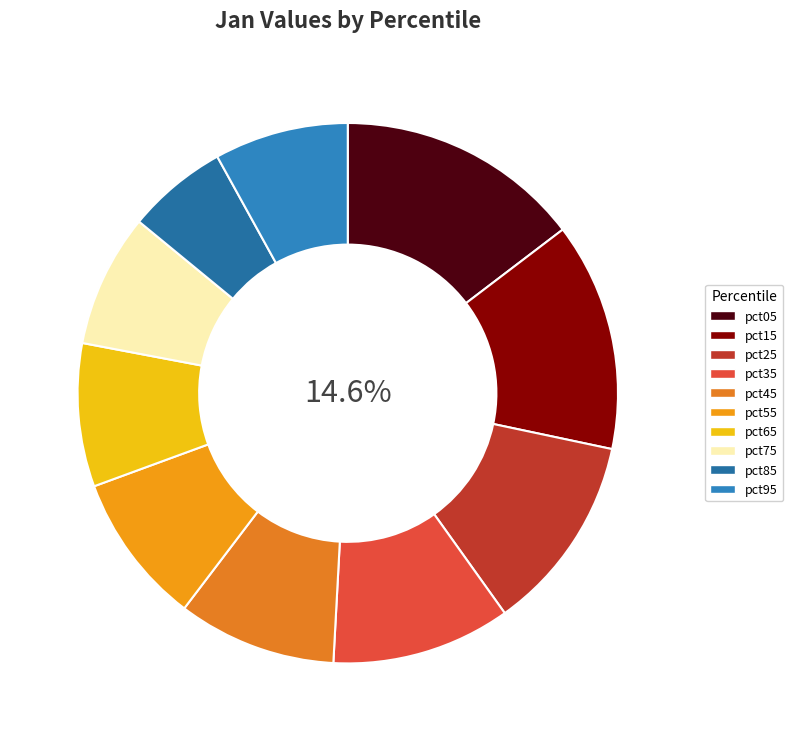

Count the number of slices in the pie.

10